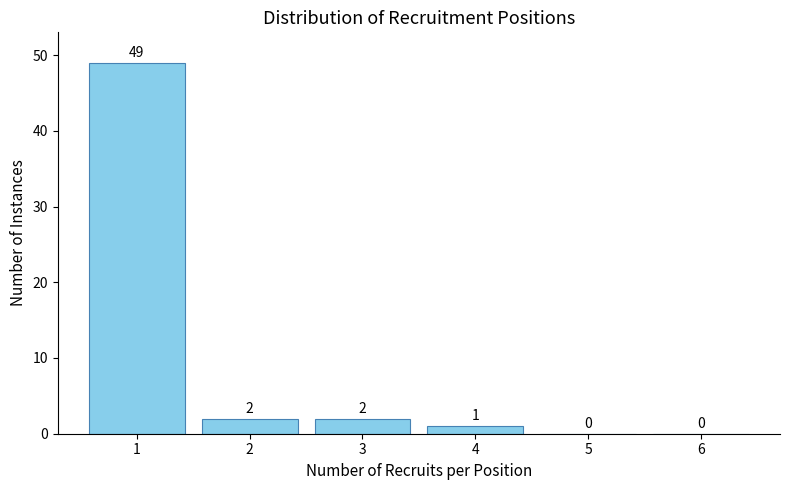

Reading left to right, extract all data points from this chart.

1=49	2=2	3=2	4=1	5=0	6=0